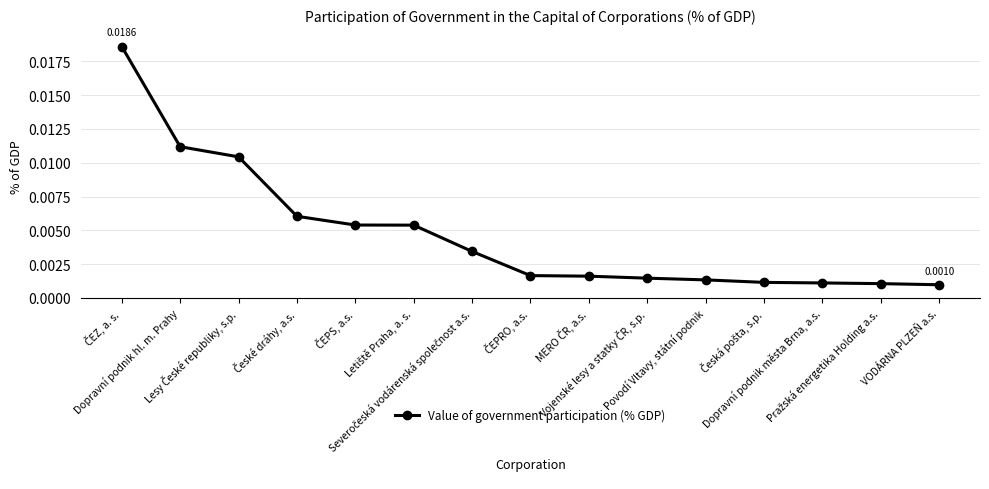

At which category does the chart reach its minimum across all series?

VODÁRNA PLZEŇ a.s.